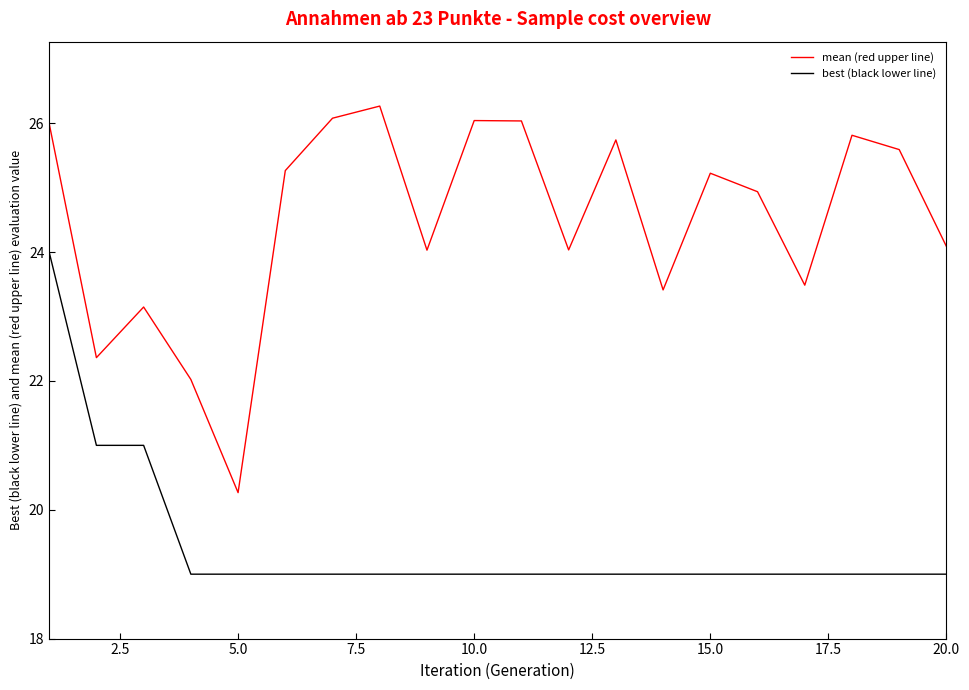

List the series in order of their peak value, lowest first.

best (black lower line), mean (red upper line)